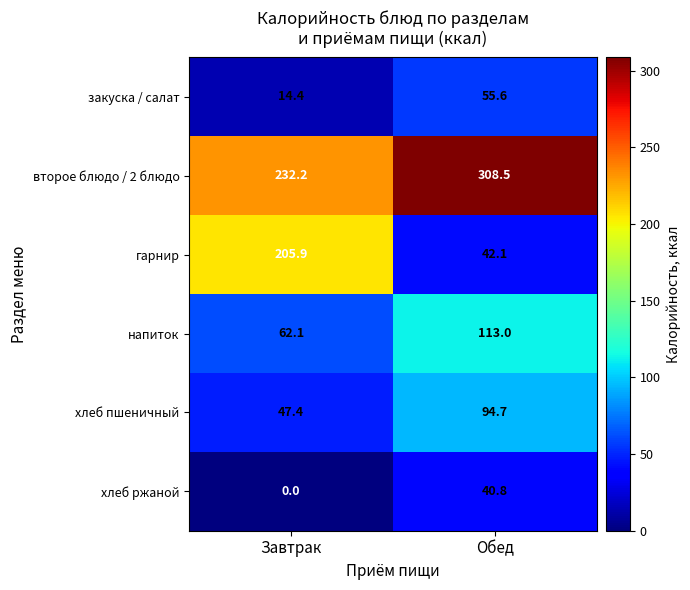

At which label is второе блюдо / 2 блюдо closest to 270?

Завтрак